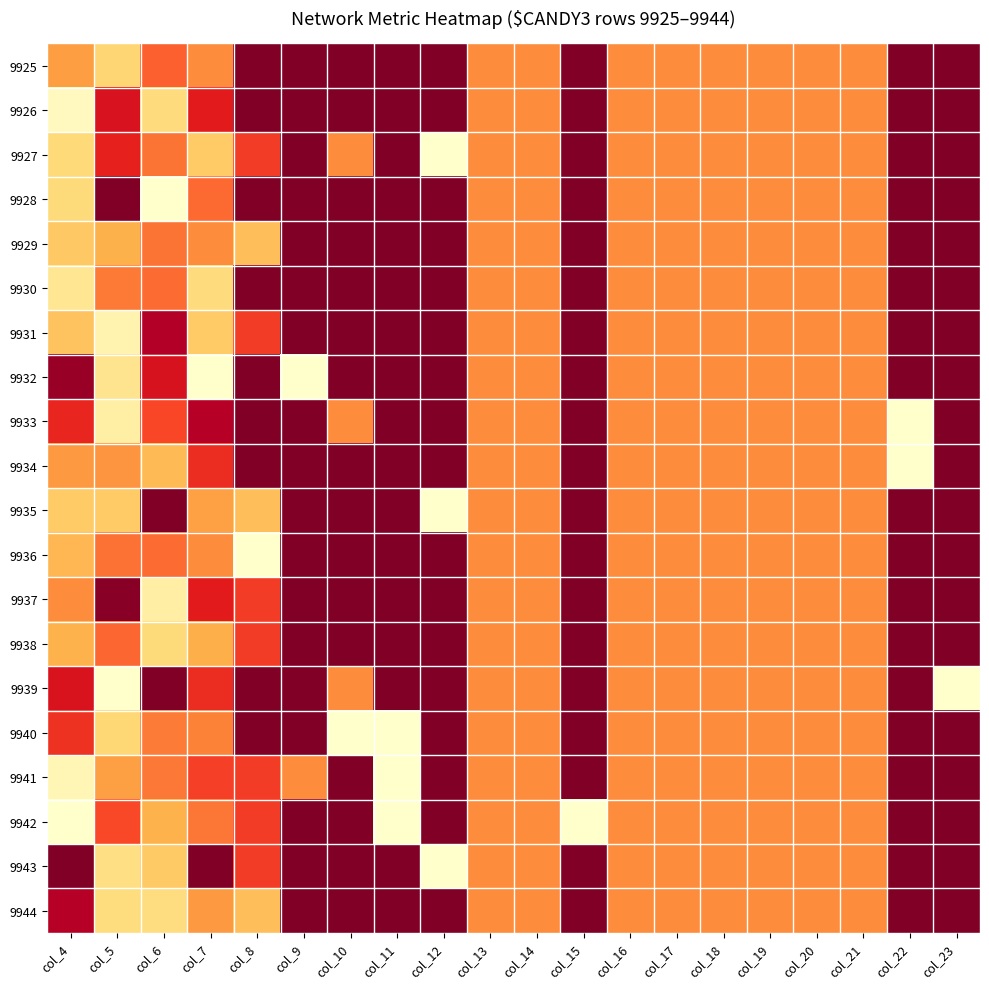

Which series has the largest total across all categories?

9942